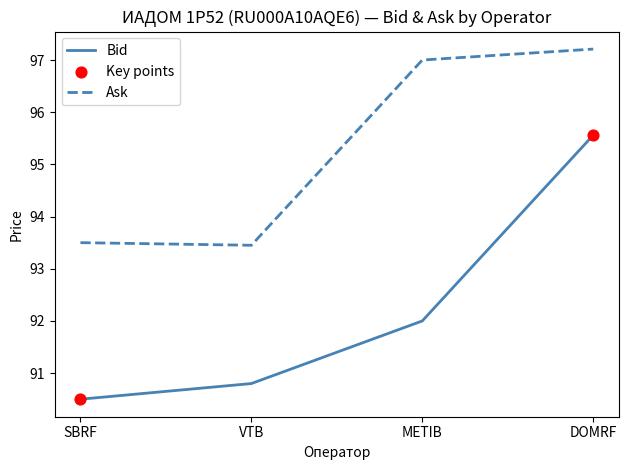

What is the spread (max minus min) of values at SBRF?

3.0